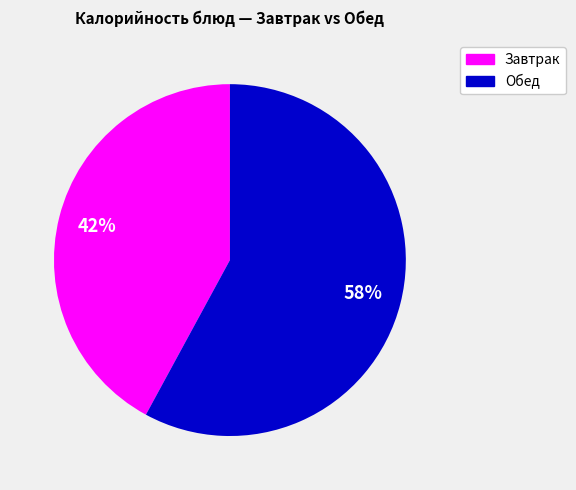

To the nearest percent, what is the average slice percentage?

50%